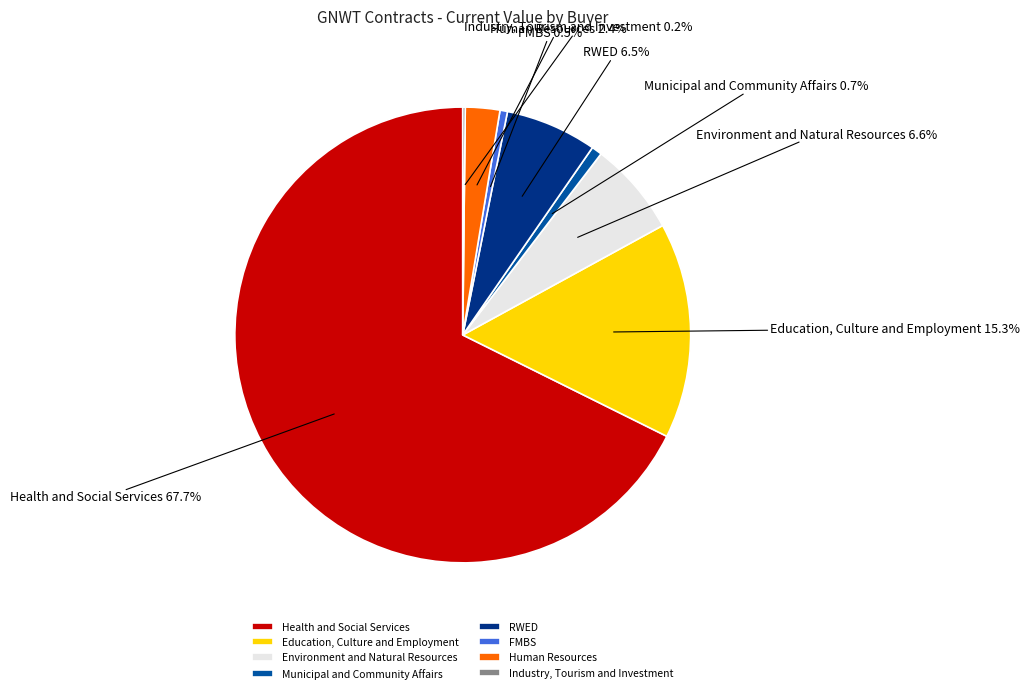

Between FMBS and Health and Social Services, which is larger?

Health and Social Services